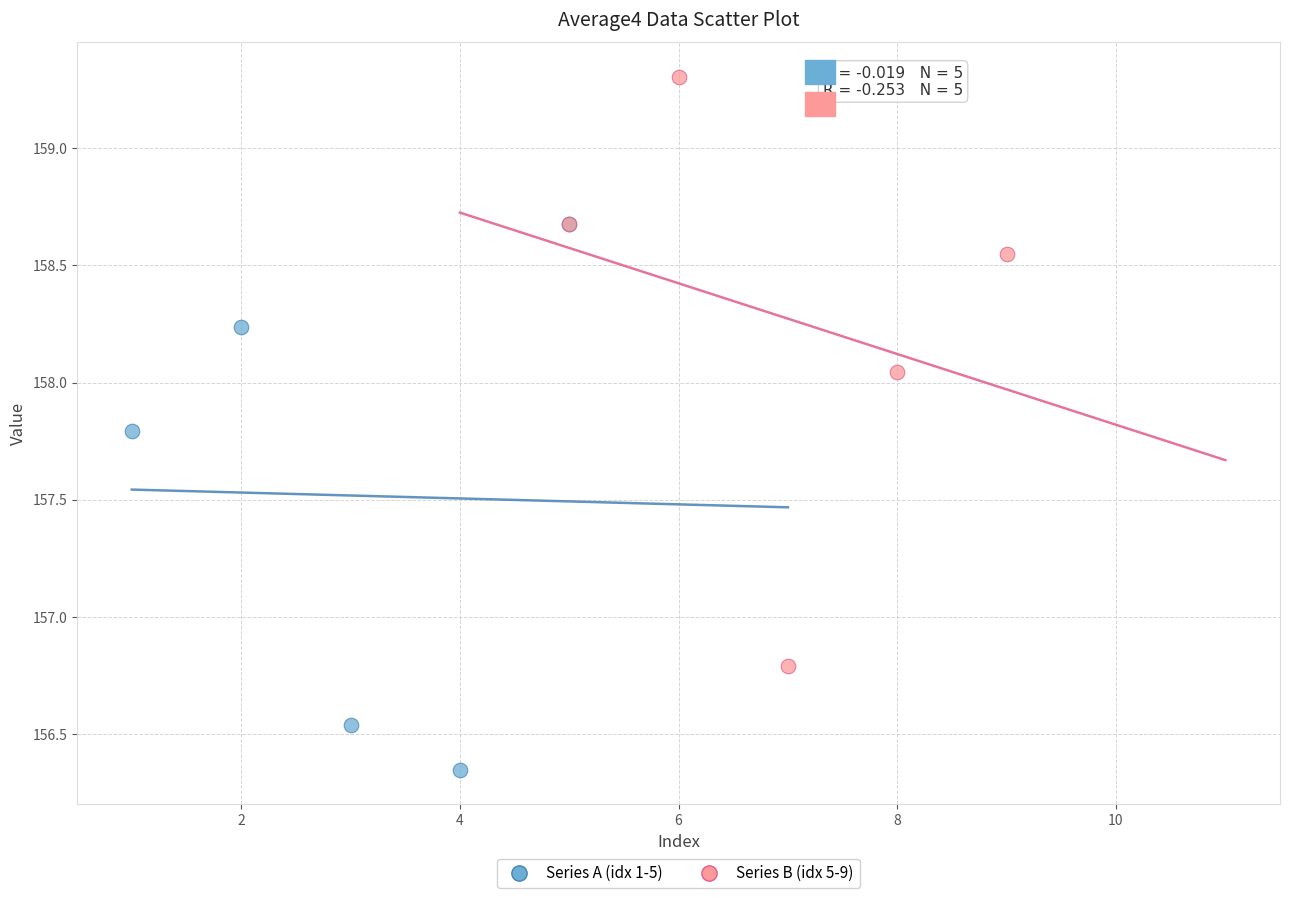

Which series reaches the maximum Y coordinate?

Series B (idx 5-9)